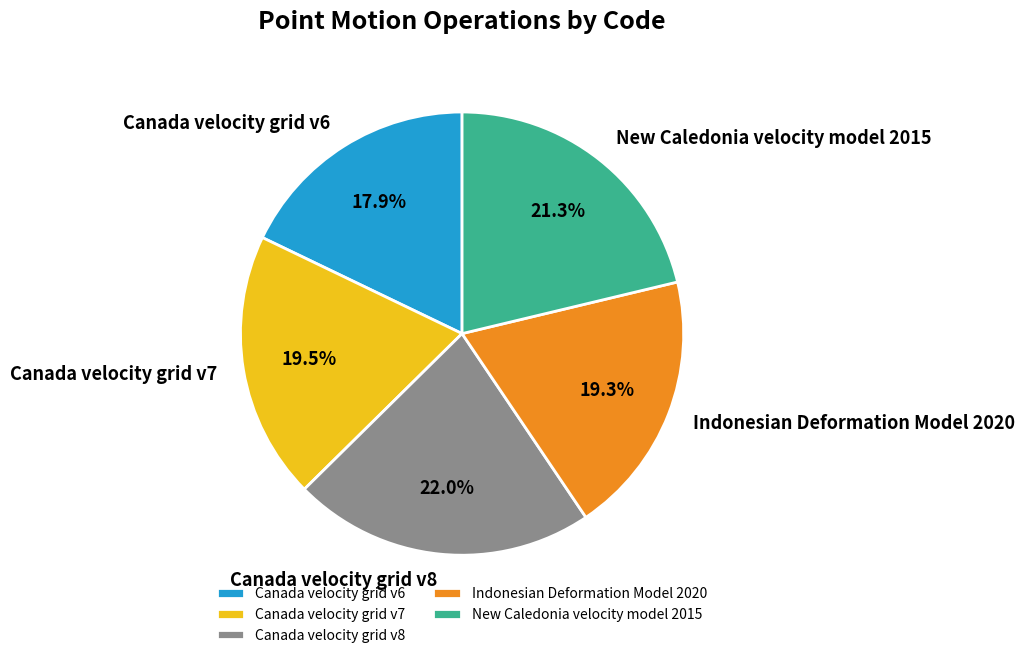

To the nearest percent, what is the average slice percentage?

20%